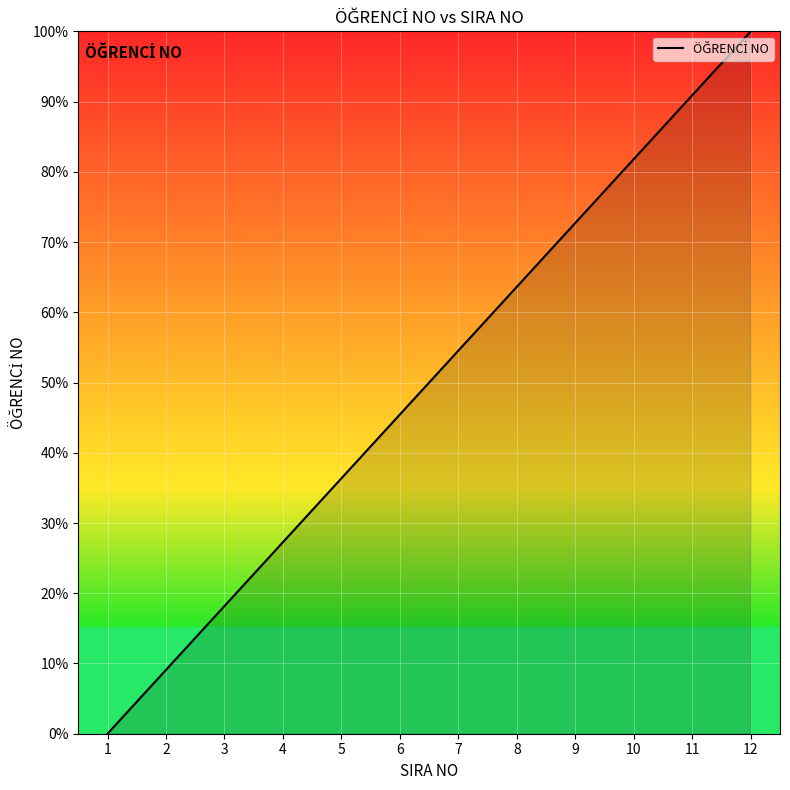

Reading left to right, list all the values displayed in this chart.

0.0	9.1	18.2	27.3	36.4	45.5	54.5	63.6	72.7	81.8	90.9	100.0